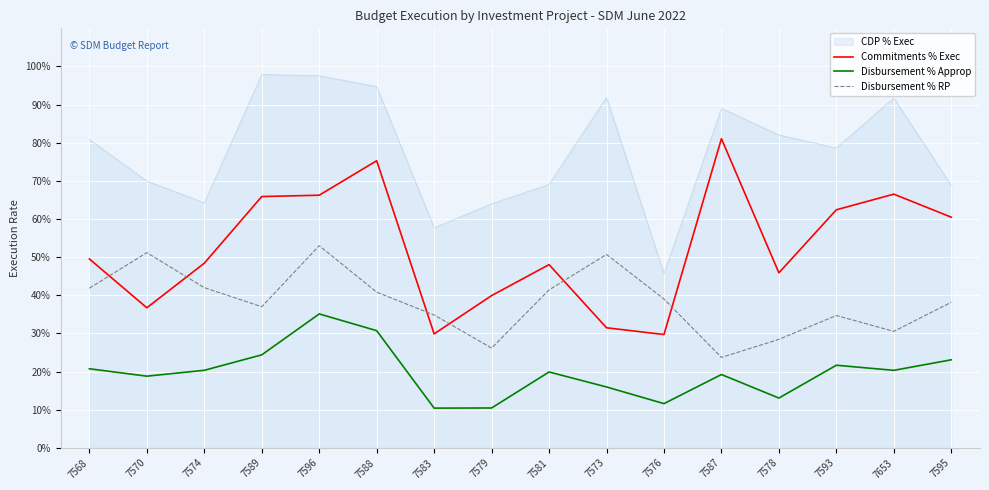

Does the chart have visible grid lines?

Yes